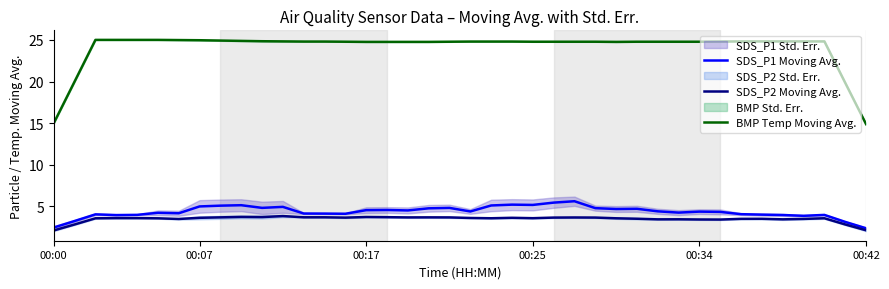

What is the lowest value of the SDS_P1 Moving Avg. series?

2.4